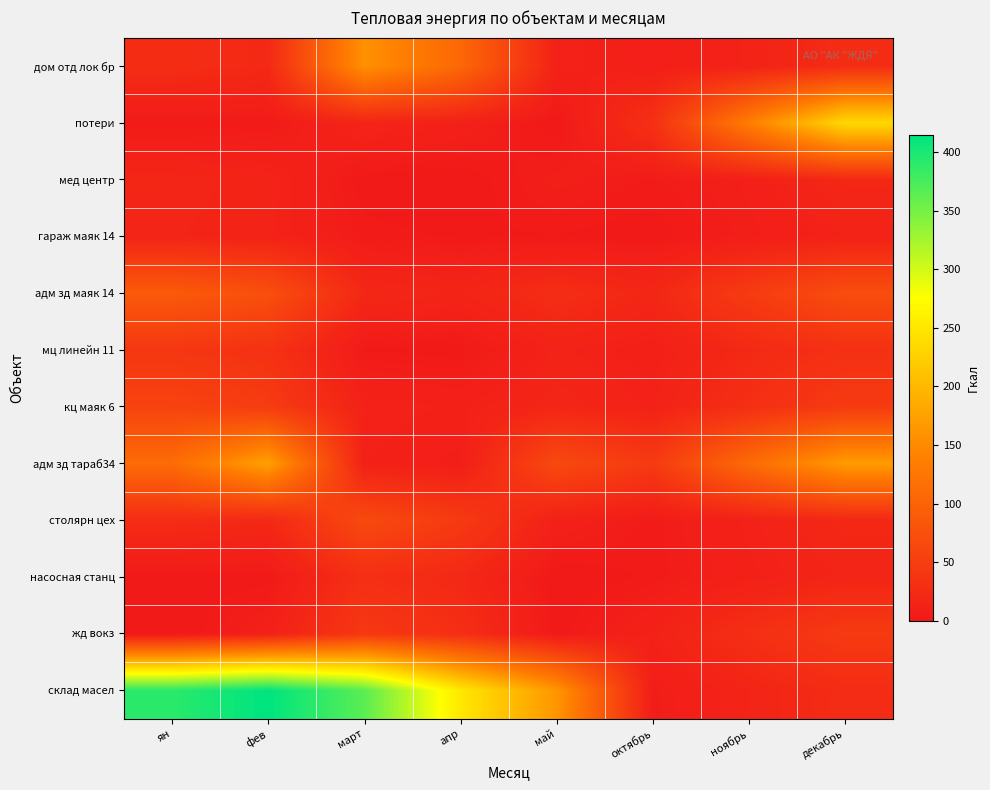

What is the difference between the highest and lowest values at ян?

391.4